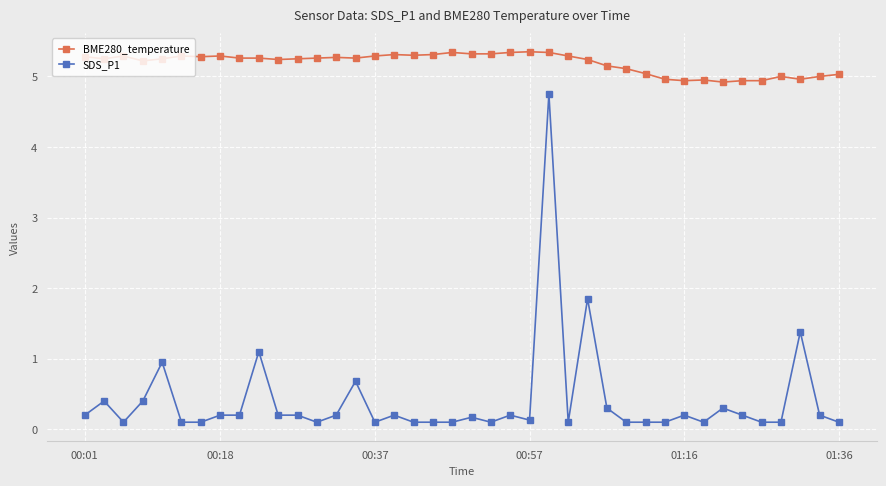

What is the value of the BME280_temperature point at the 40th from the left?

5.0